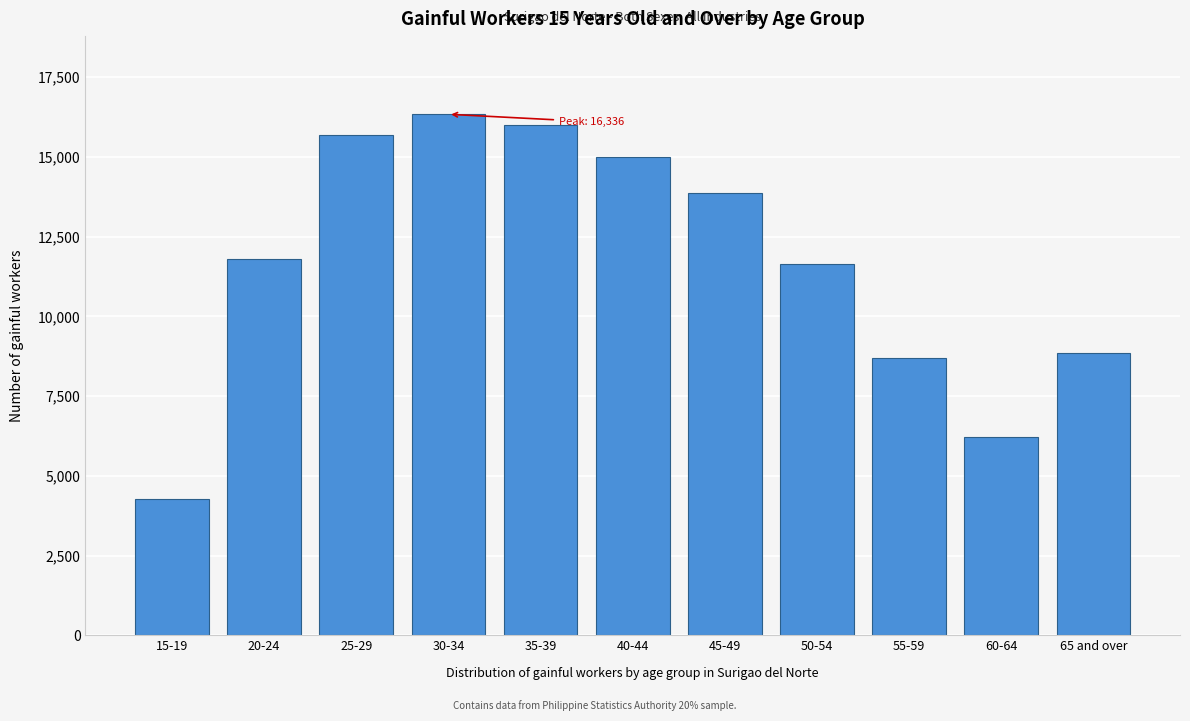

Reading left to right, list all the values displayed in this chart.

4275	11813	15675	16336	15994	14998	13858	11636	8693	6215	8842